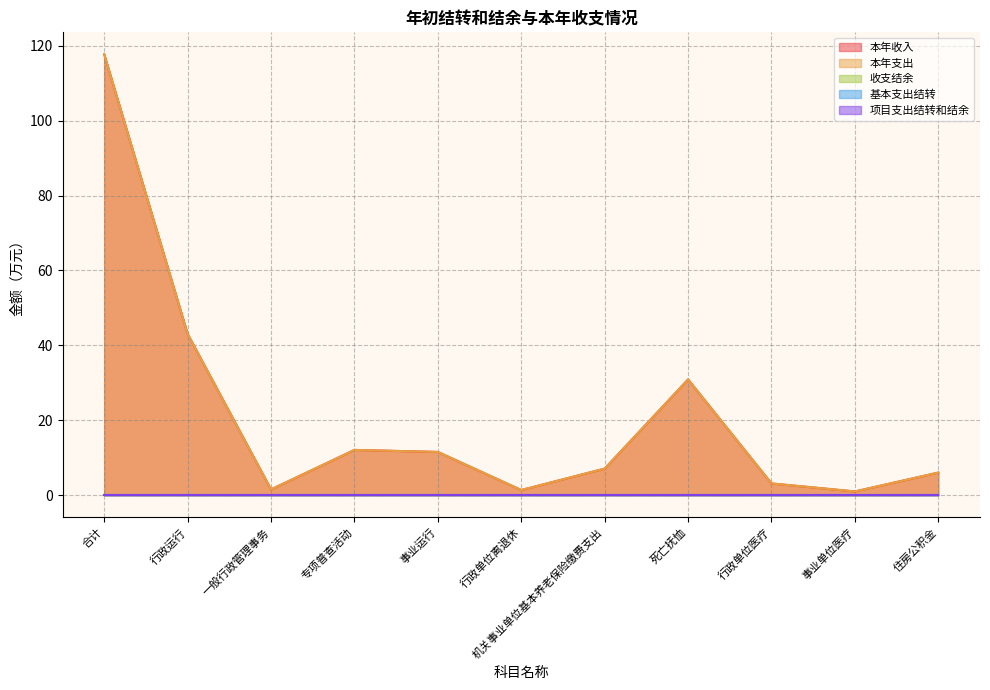

True or false: 本年收入 and 项目支出结转和结余 cross at least once.

False